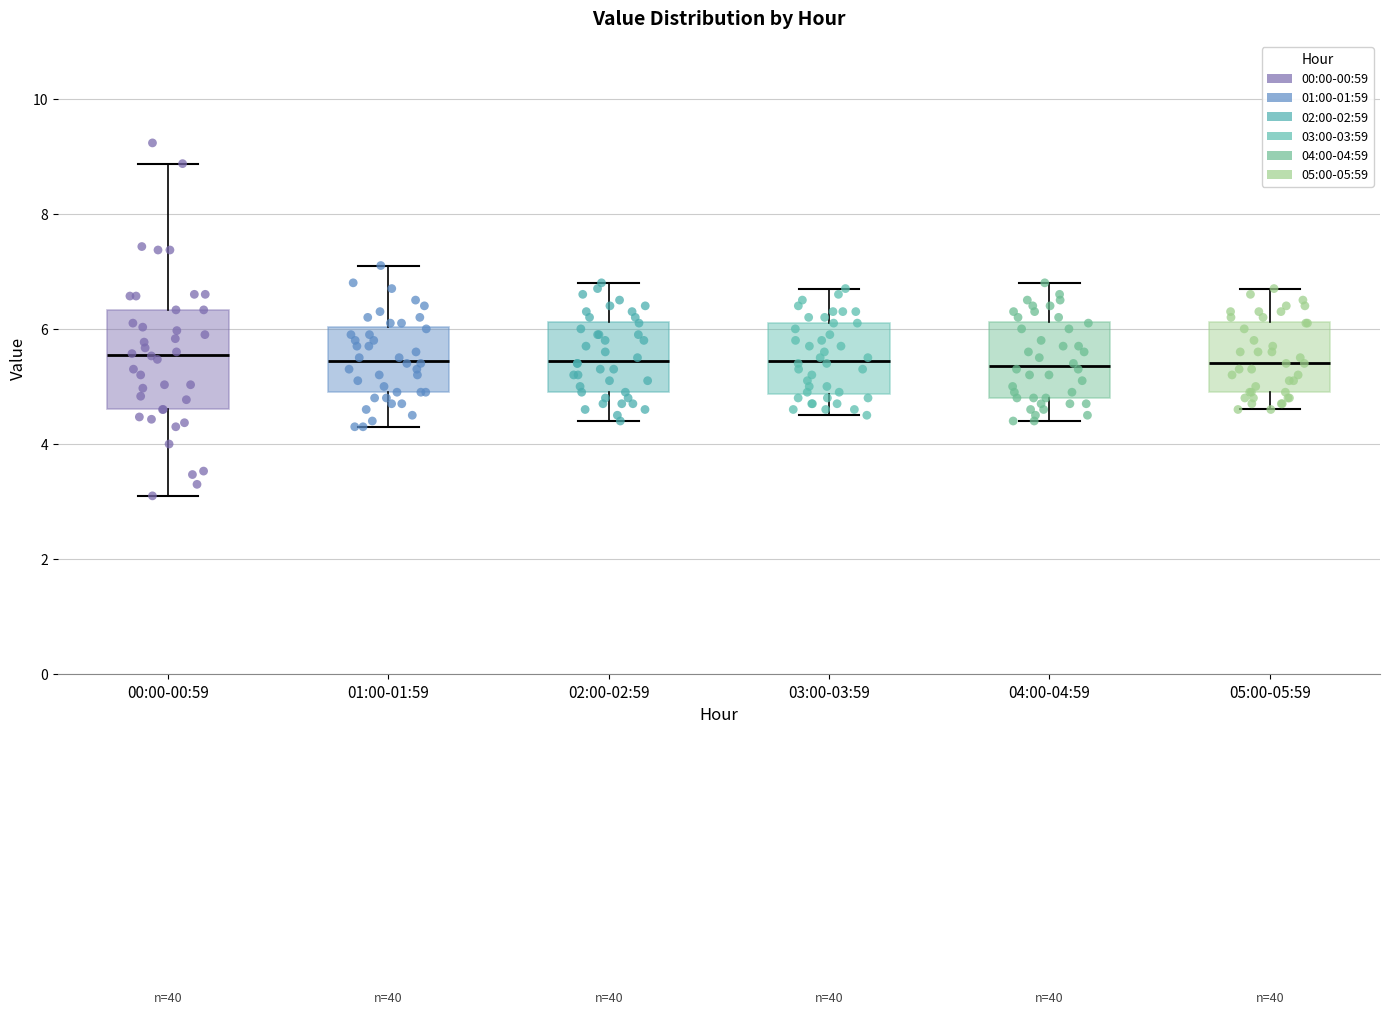

Reading left to right, read every box against the y-axis: the position of its median line, the range the box covers, and the ends of its whiskers. The values are not printed on the chart, so give them approximately, as read against the axis.

00:00-00:59: median 5.6, box 4.6 to 6.4, whiskers 3.2 to 8.8
01:00-01:59: median 5.4, box 5.0 to 6.0, whiskers 4.4 to 7.2
02:00-02:59: median 5.4, box 5.0 to 6.2, whiskers 4.4 to 6.8
03:00-03:59: median 5.4, box 4.8 to 6.2, whiskers 4.6 to 6.8
04:00-04:59: median 5.4, box 4.8 to 6.2, whiskers 4.4 to 6.8
05:00-05:59: median 5.4, box 5.0 to 6.2, whiskers 4.6 to 6.8